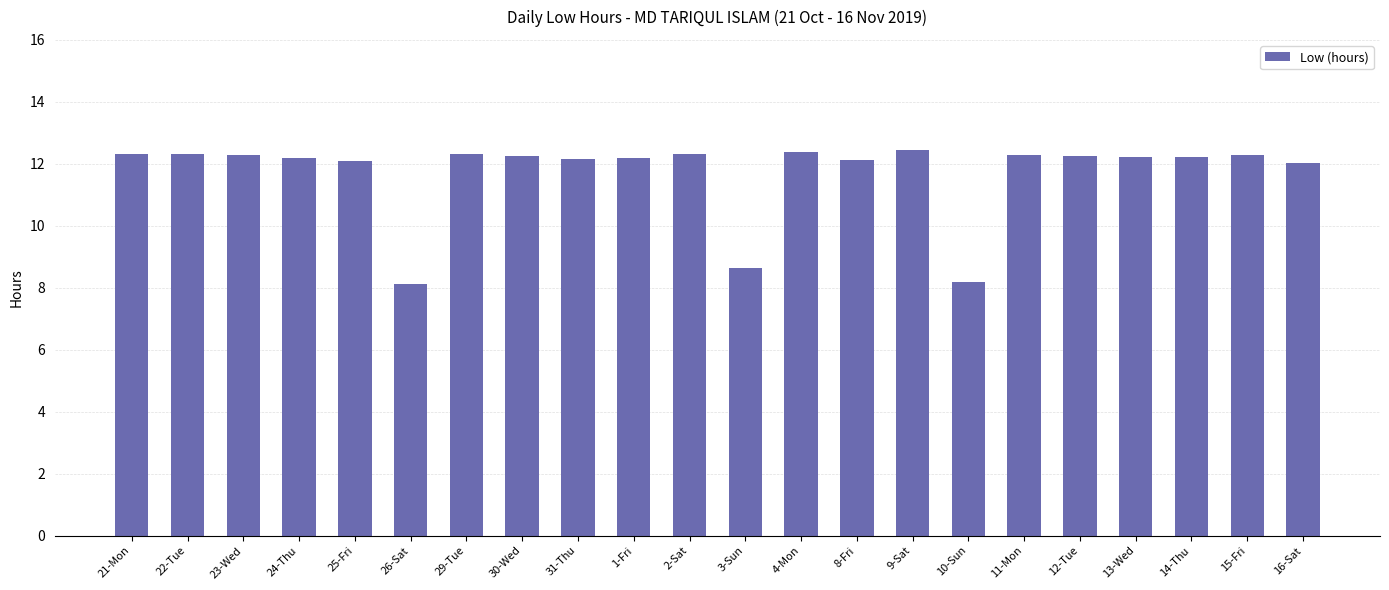

Approximately how many times larger is the value at 13-Wed compared to 1-Fri?

1.0